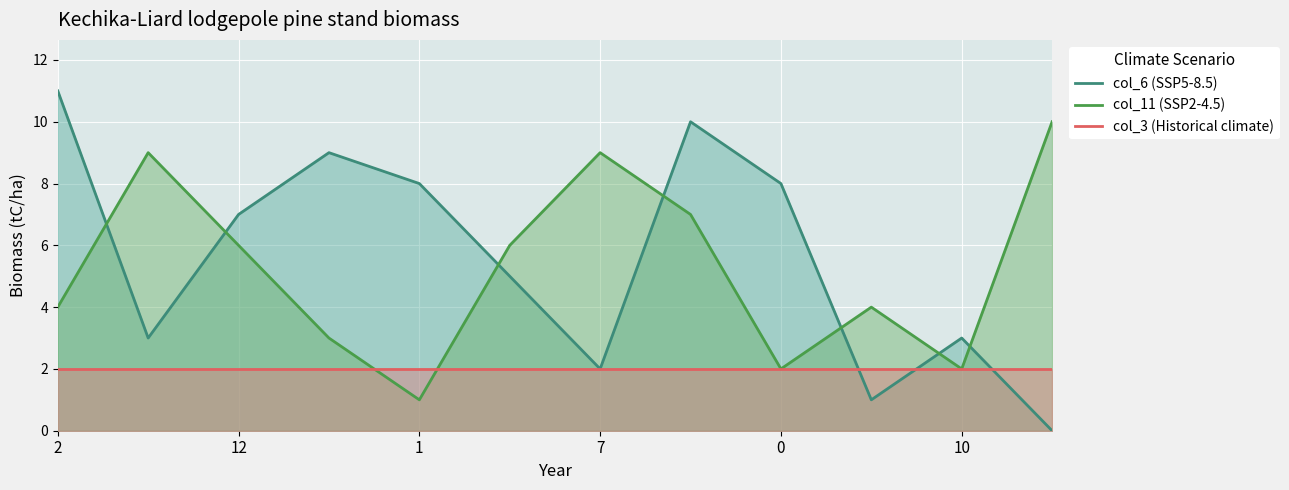

True or false: col_11 (SSP2-4.5) has more than 0 points higher than both neighbors.

True